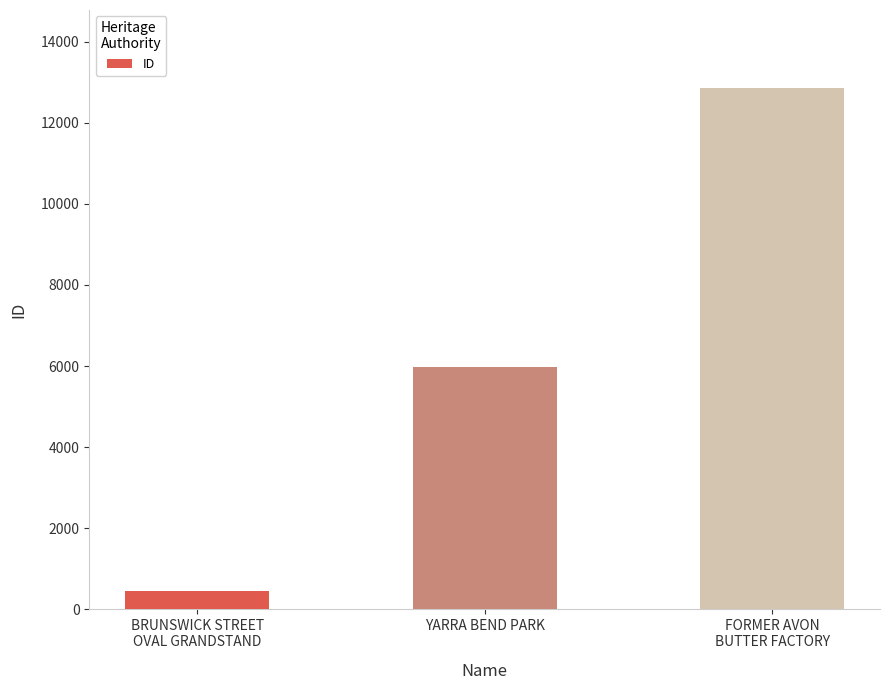

True or false: the data shows 1701 at YARRA BEND PARK.

False